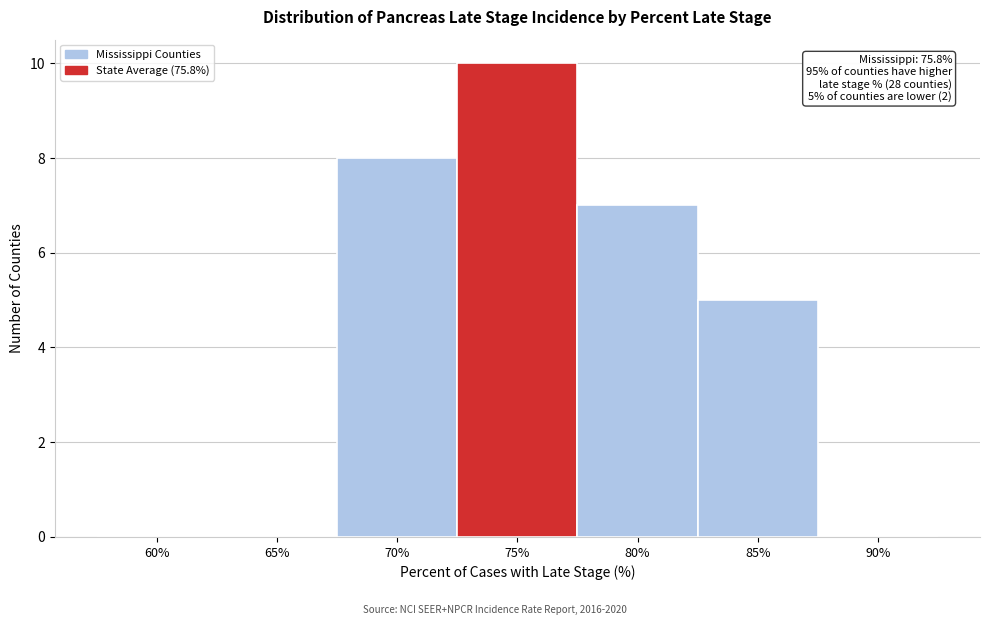

Reading right to left, transcribe all the data shown in this chart.

90%=0	85%=5	80%=7	75%=10	70%=8	65%=0	60%=0